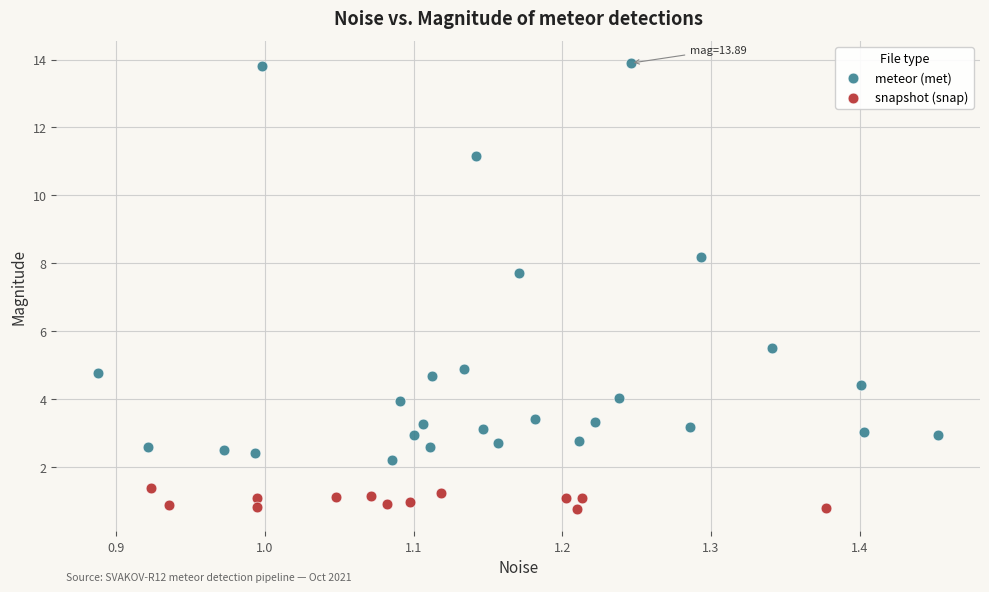

Which series contains the lowest Y value?

snapshot (snap)